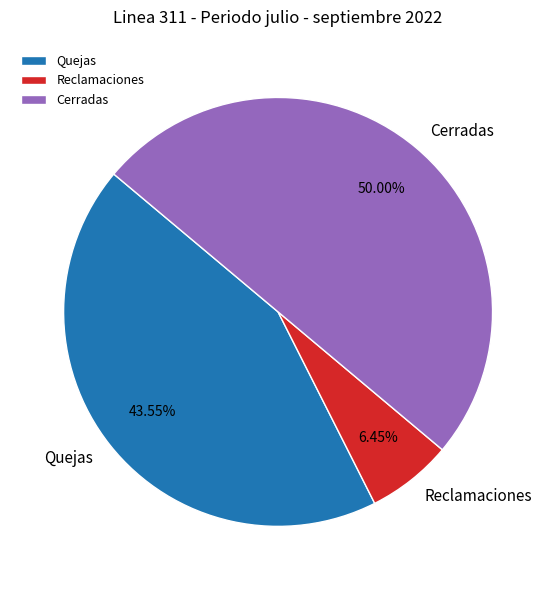

How many slices are in this pie chart?

3